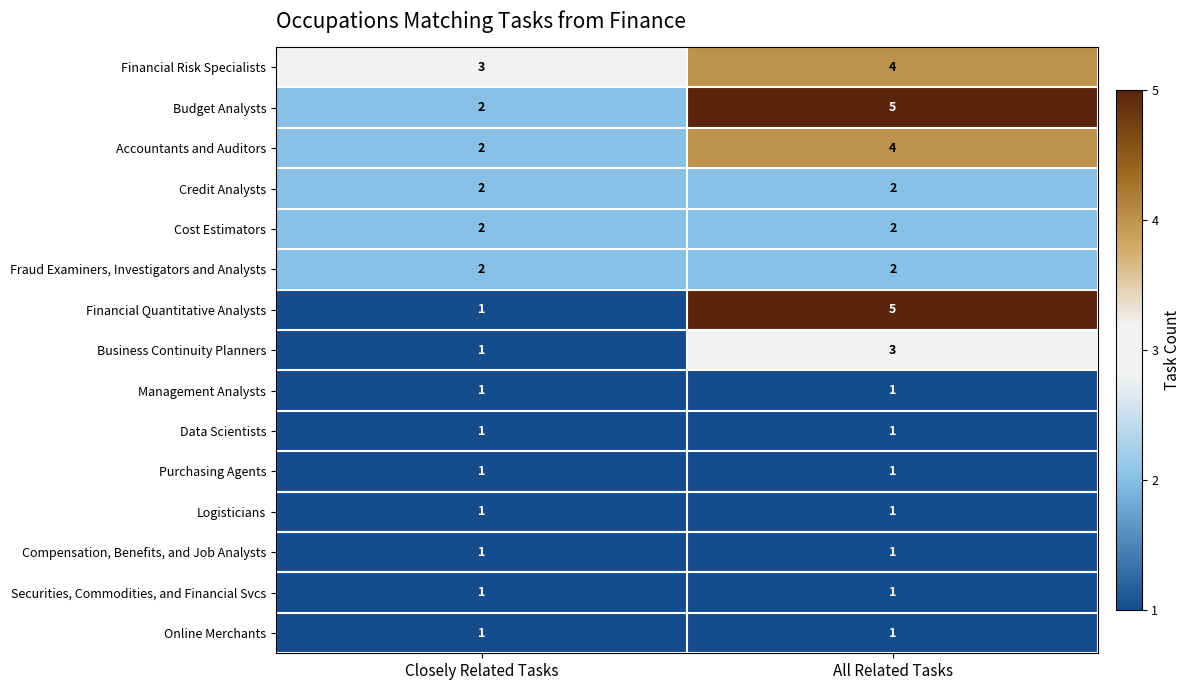

Reading left to right, transcribe all the data shown in this chart.

Financial Risk Specialists: 3	4
Budget Analysts: 2	5
Accountants and Auditors: 2	4
Credit Analysts: 2	2
Cost Estimators: 2	2
Fraud Examiners, Investigators and Analysts: 2	2
Financial Quantitative Analysts: 1	5
Business Continuity Planners: 1	3
Management Analysts: 1	1
Data Scientists: 1	1
Purchasing Agents: 1	1
Logisticians: 1	1
Compensation, Benefits, and Job Analysts: 1	1
Securities, Commodities, and Financial Svcs: 1	1
Online Merchants: 1	1